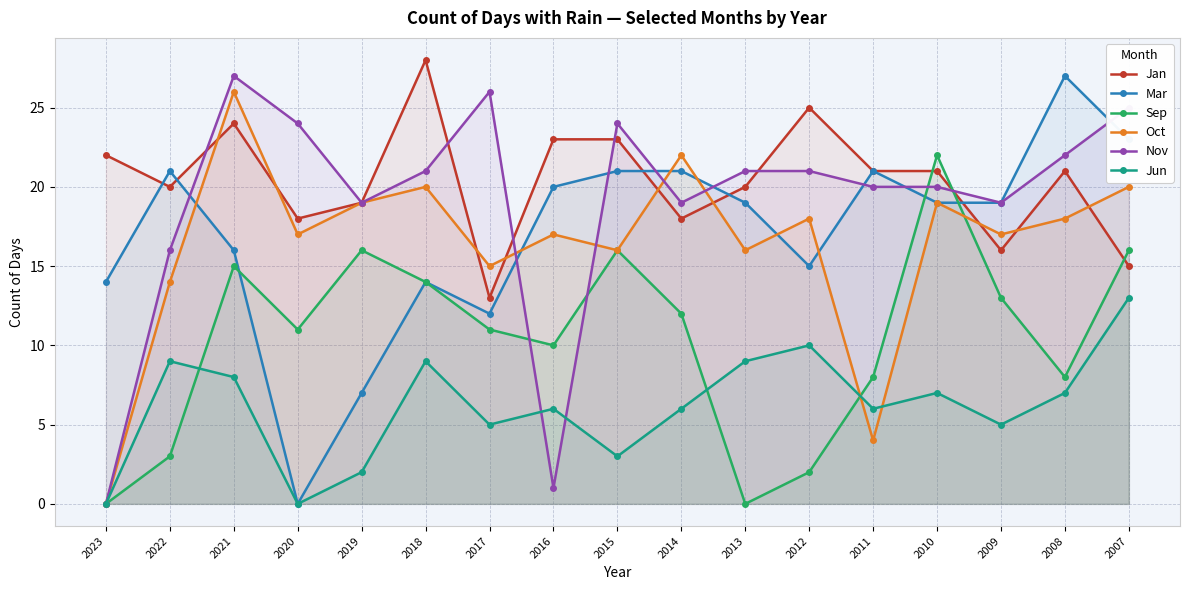

What is the average value of the Jan series?

20